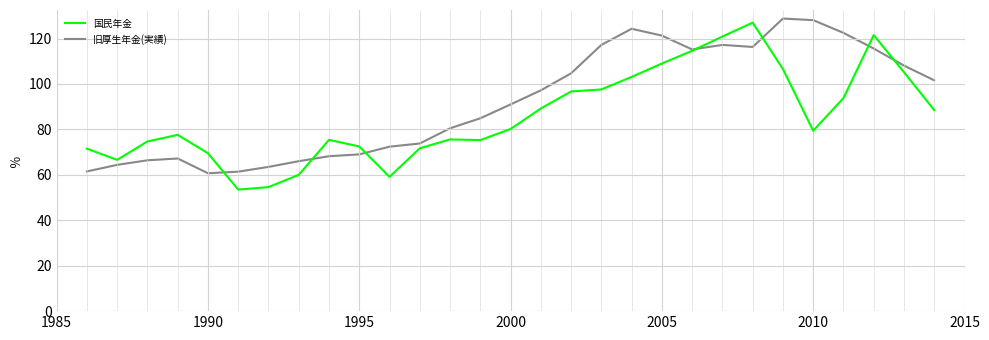

Rank the series by their maximum value, from lowest to highest.

国民年金, 旧厚生年金(実績)